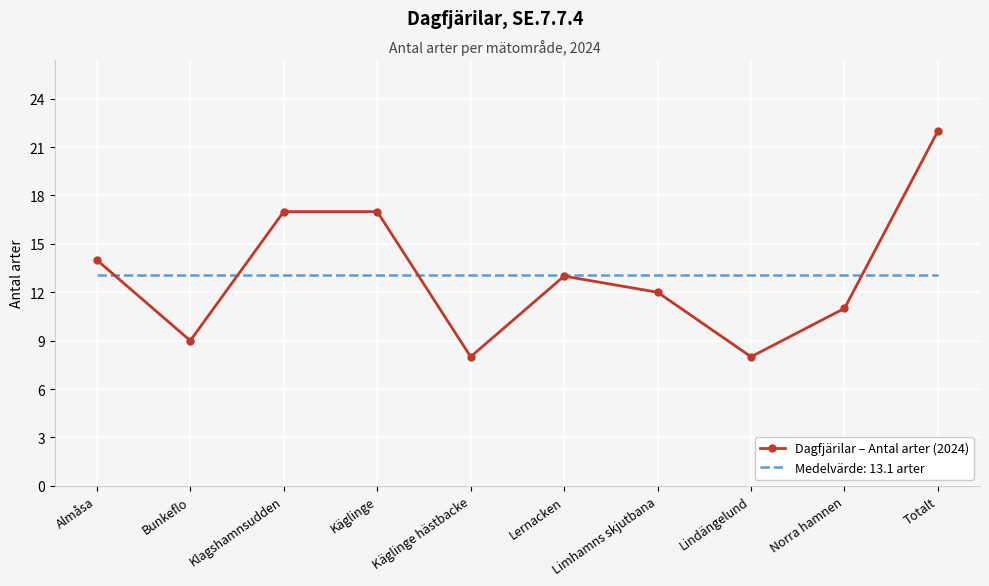

What is the minimum value shown in the chart?

8.0